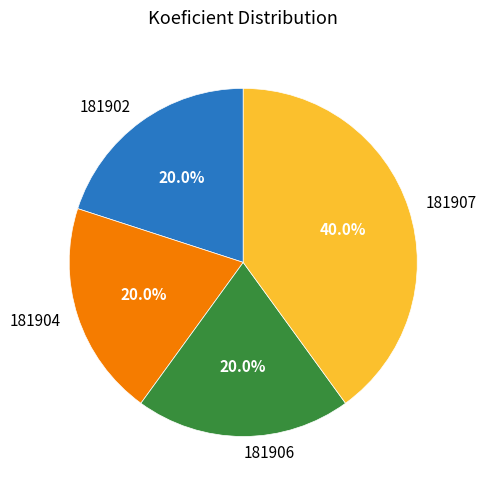

What percentage is NOT represented by 181907?

60.0%